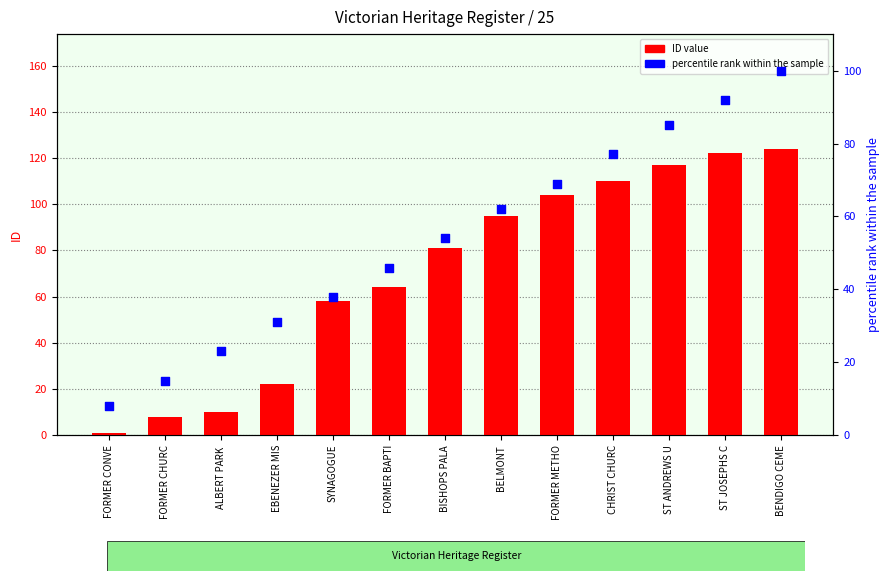

At how many categories does at least one series exceed 9?

12